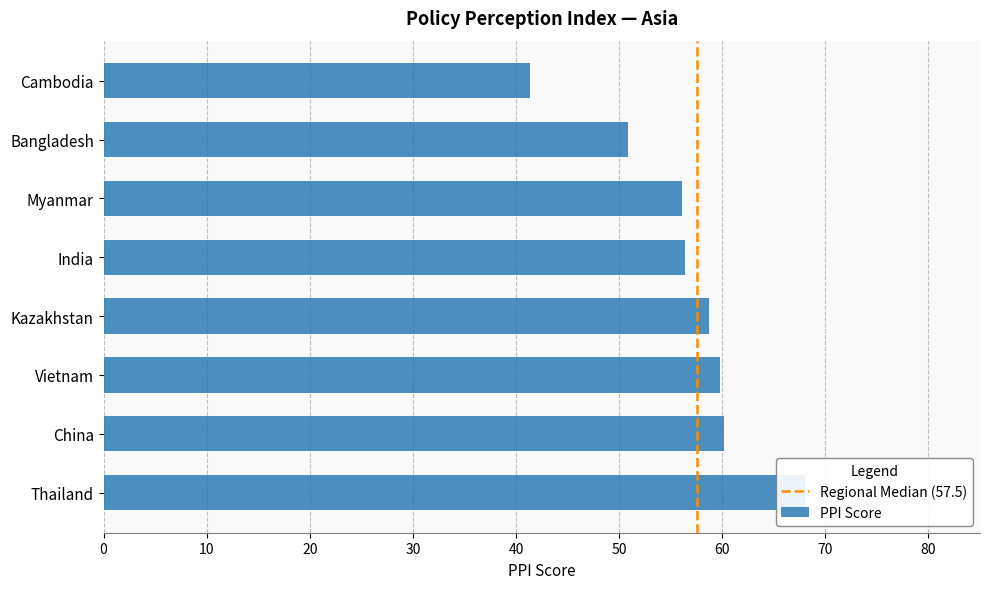

The chart shows a value of 50.9 at Bangladesh. True or false?

True